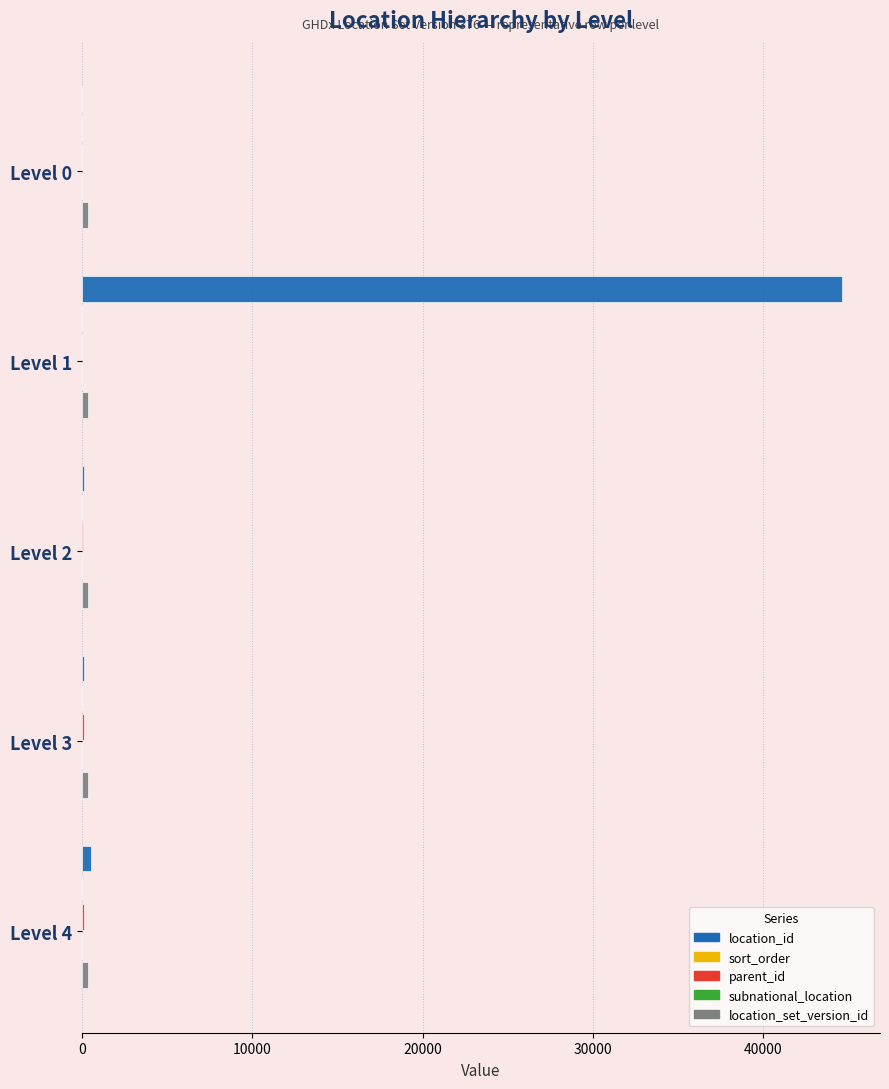

Which series changed the most between Level 1 and Level 2?

location_id